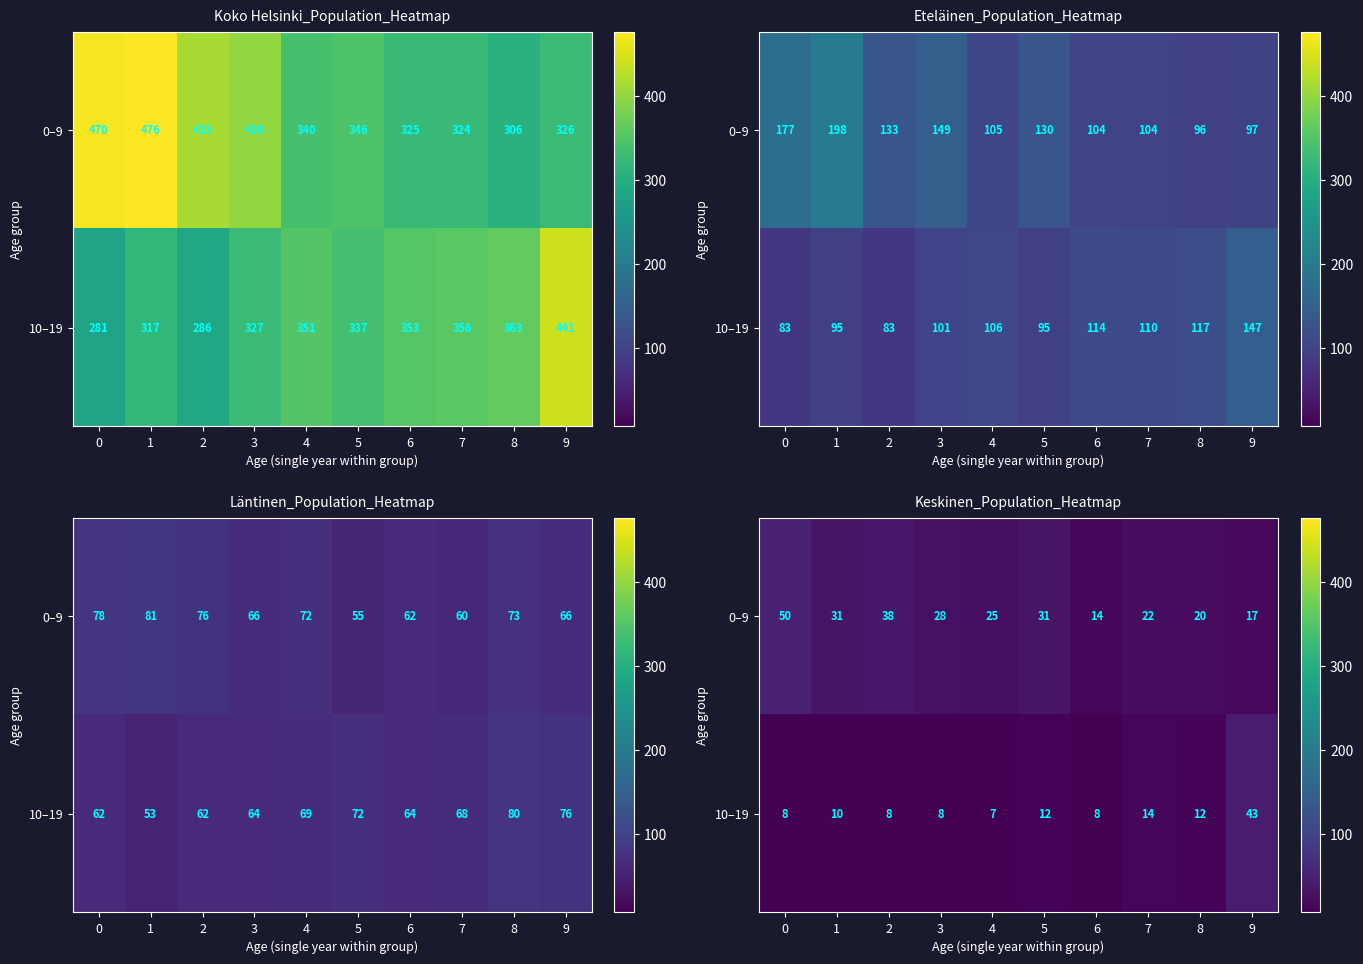

Which series has the largest total across all categories?

0–9